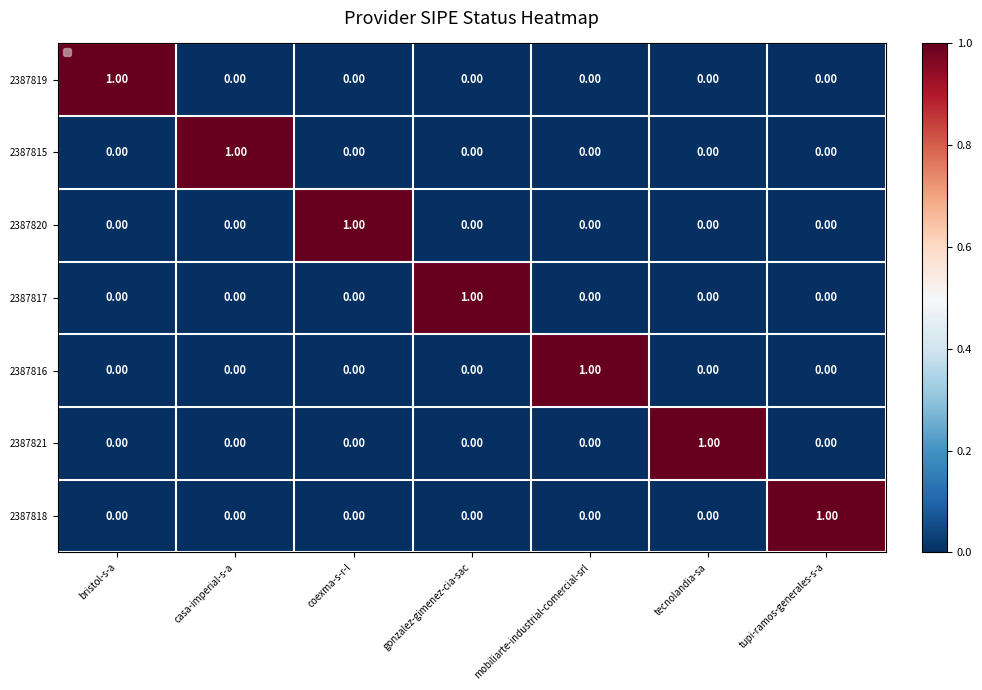

Which category has the highest value in the 2387820 series?

coexma-s-r-l